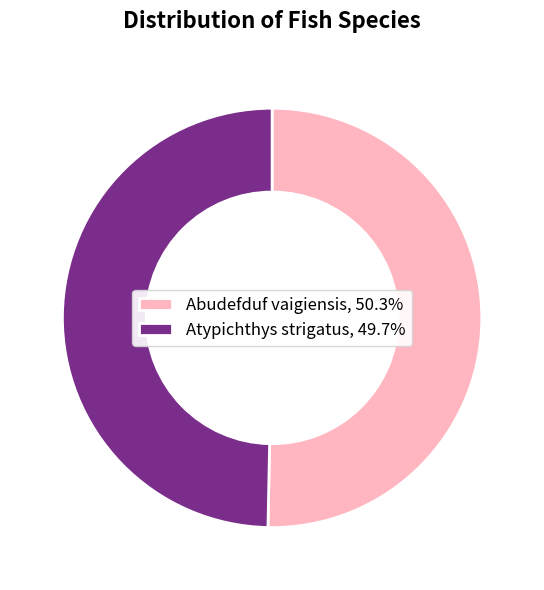

Do Abudefduf vaigiensis, 50.3% and Atypichthys strigatus, 49.7% together represent more than half of the pie?

Yes